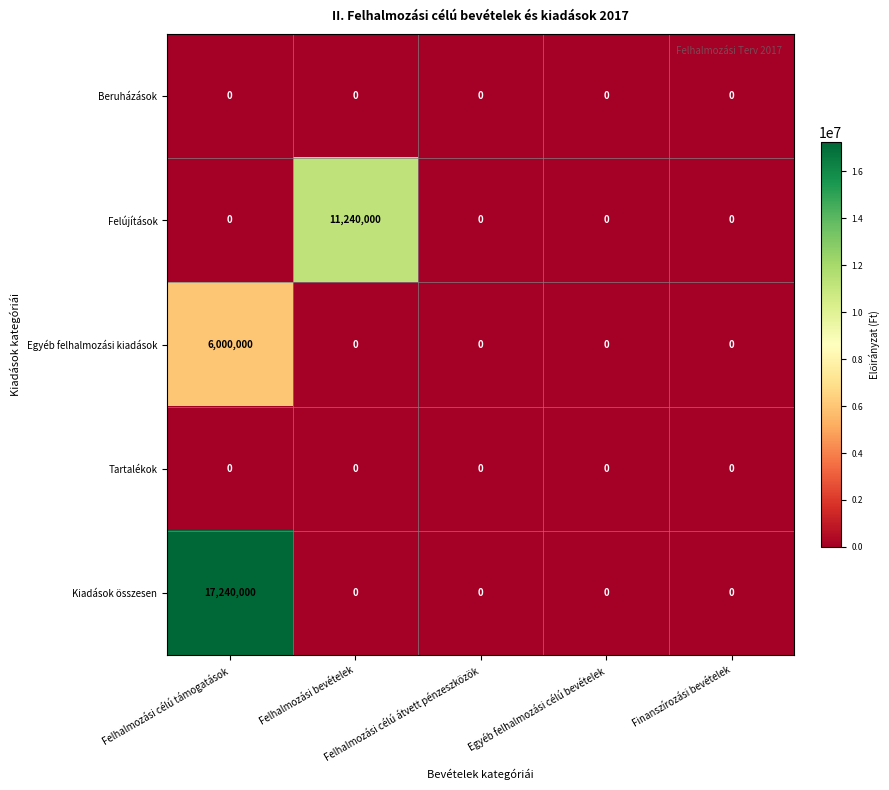

Which series has the widest spread of values?

Kiadások összesen